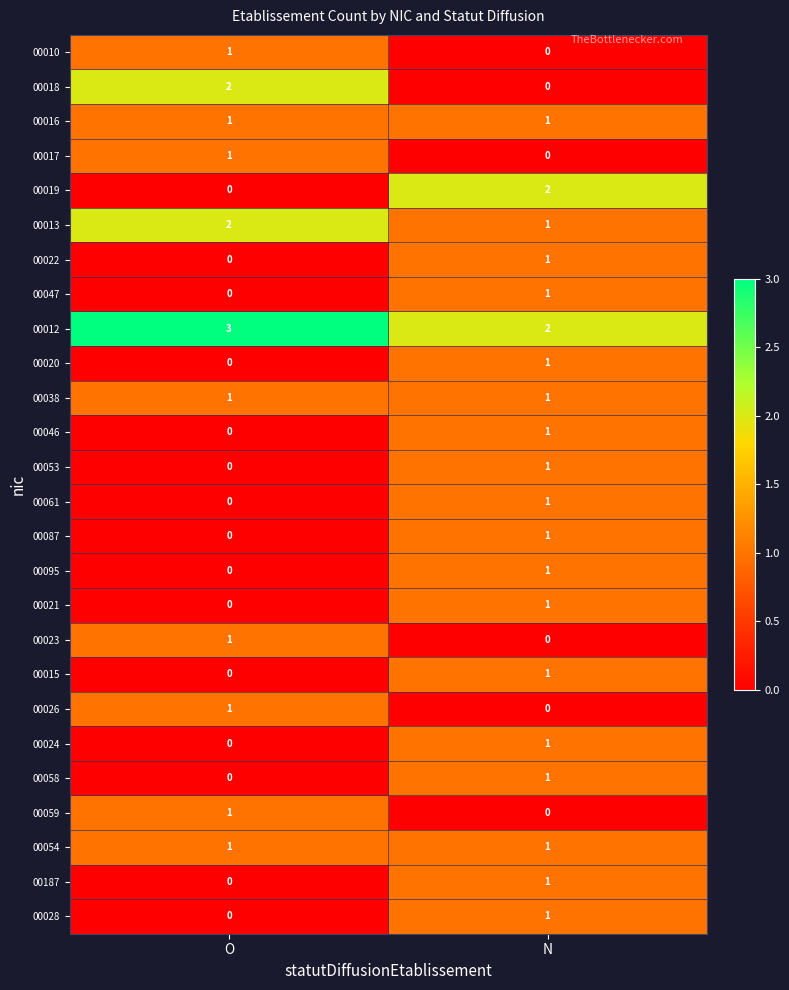

How many data points does each series have?

2